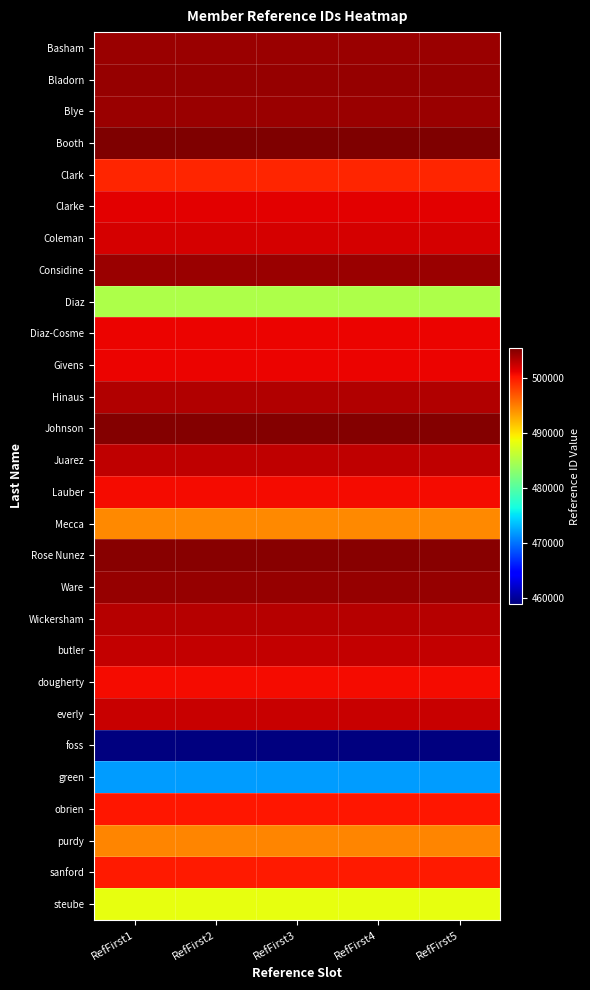

How many categories are shown in the chart?

5